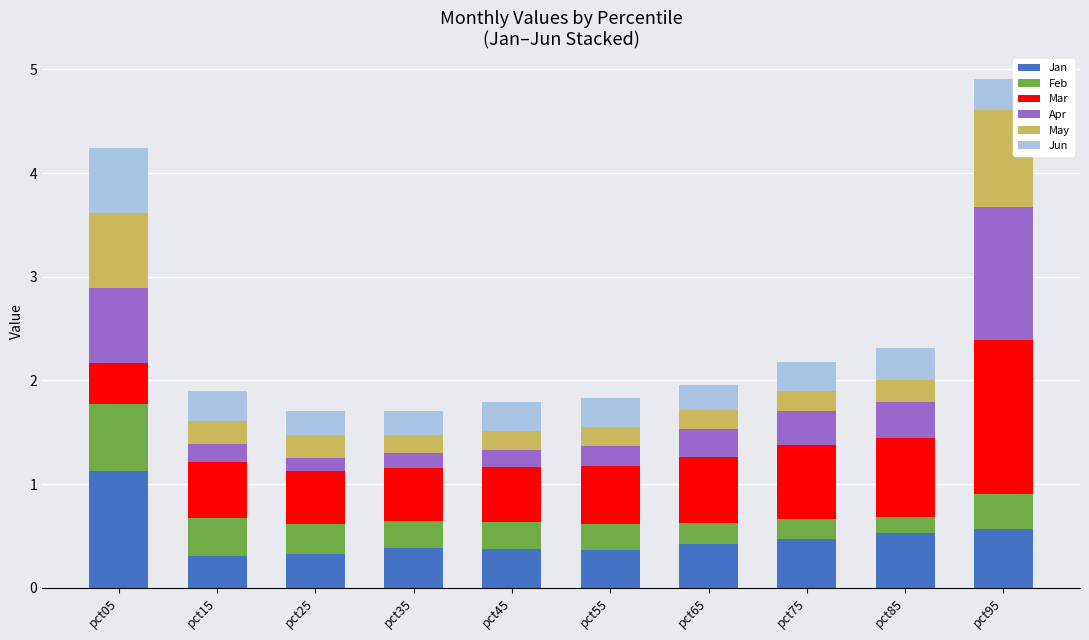

What is the minimum value for Jan?

0.3